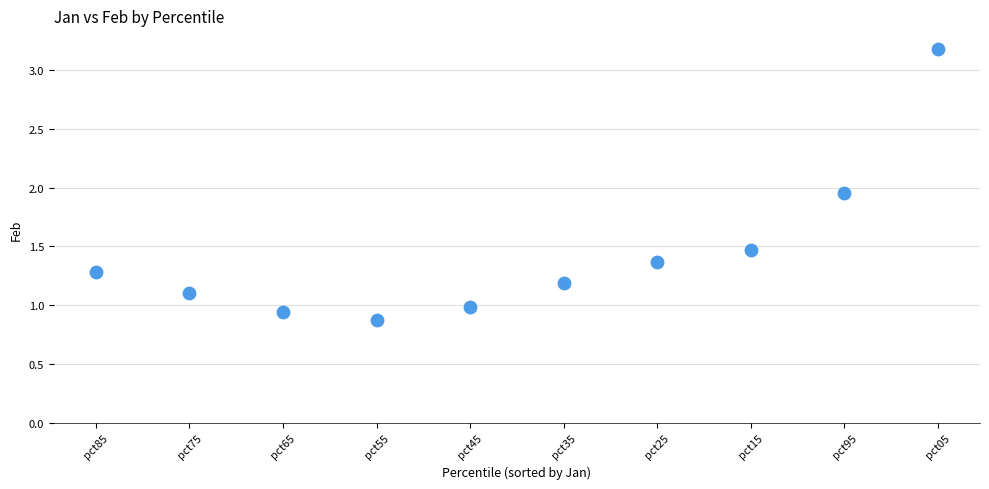

What is the average Y value?

1.4